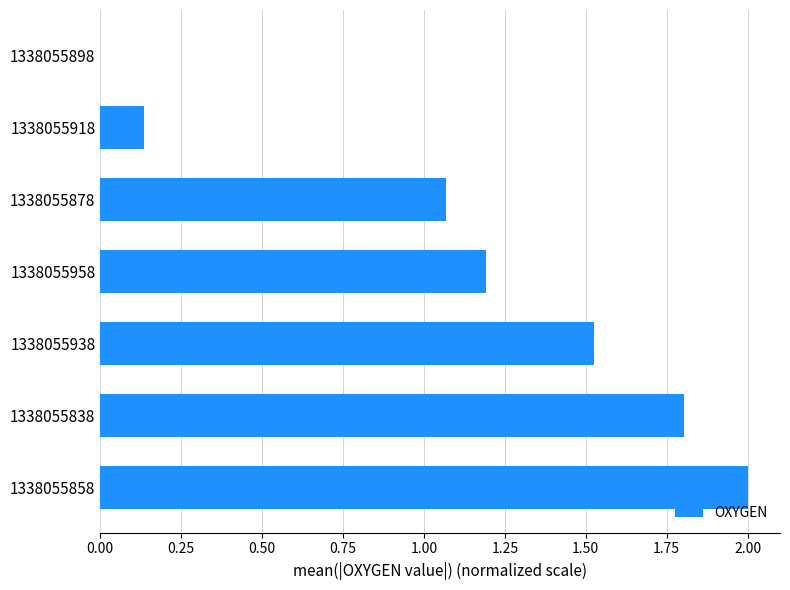

What is the greatest value displayed?

2.0